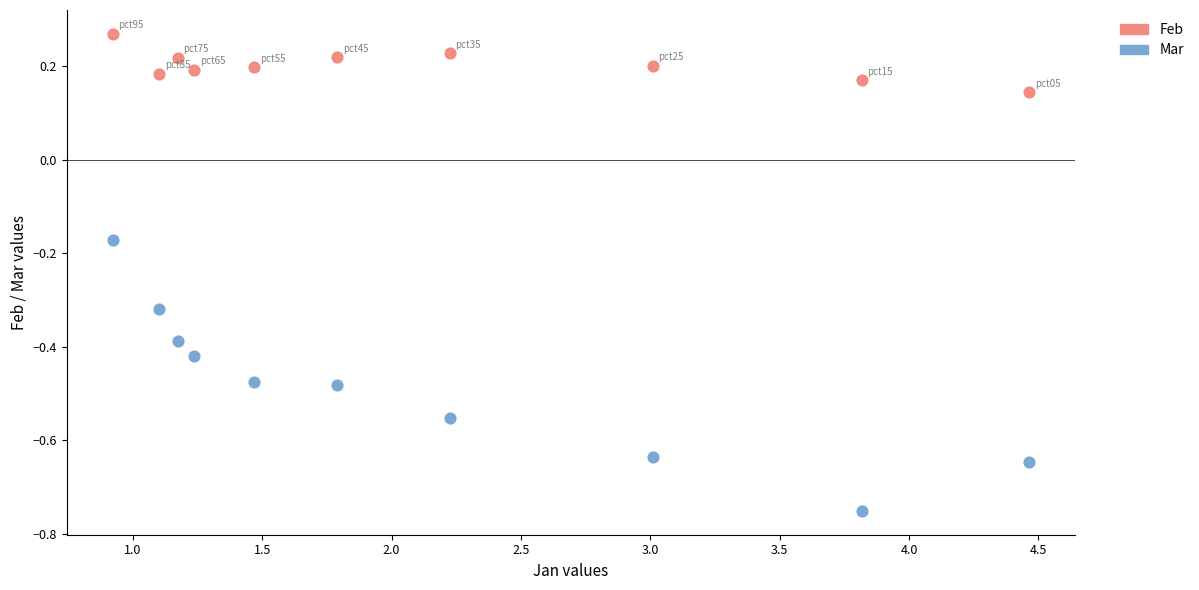

Which series contains the highest Y value?

Feb